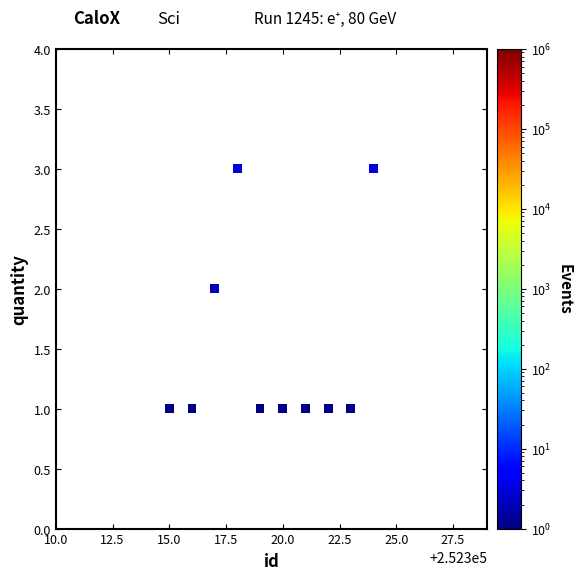

What is the range of X values (max minus min)?

9